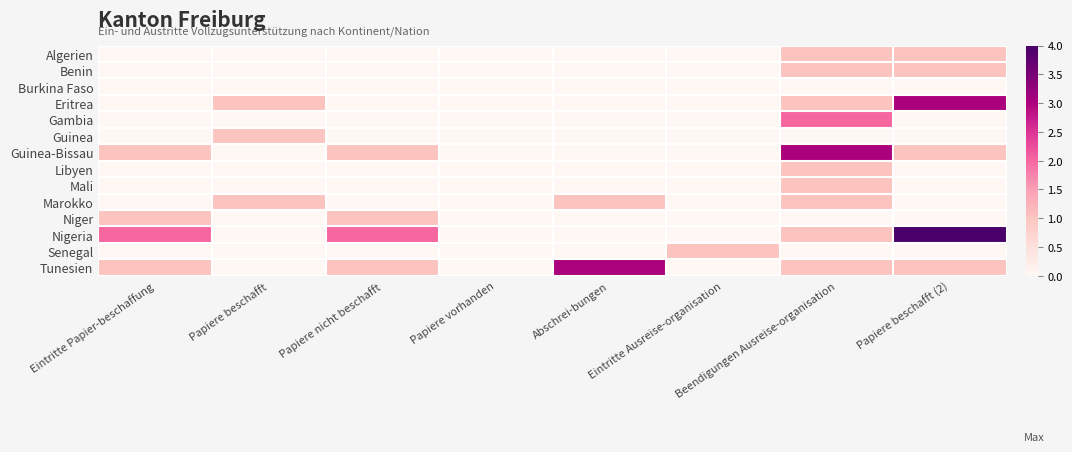

Reading left to right, what are all the values shown in this chart?

Algerien: Eintritte Papier-beschaffung=0	Papiere beschafft=0	Papiere nicht beschafft=0	Papiere vorhanden=0	Abschrei-bungen=0	Eintritte Ausreise-organisation=0	Beendigungen Ausreise-organisation=1	Papiere beschafft (2)=1
Benin: Eintritte Papier-beschaffung=0	Papiere beschafft=0	Papiere nicht beschafft=0	Papiere vorhanden=0	Abschrei-bungen=0	Eintritte Ausreise-organisation=0	Beendigungen Ausreise-organisation=1	Papiere beschafft (2)=1
Burkina Faso: Eintritte Papier-beschaffung=0	Papiere beschafft=0	Papiere nicht beschafft=0	Papiere vorhanden=0	Abschrei-bungen=0	Eintritte Ausreise-organisation=0	Beendigungen Ausreise-organisation=0	Papiere beschafft (2)=0
Eritrea: Eintritte Papier-beschaffung=0	Papiere beschafft=1	Papiere nicht beschafft=0	Papiere vorhanden=0	Abschrei-bungen=0	Eintritte Ausreise-organisation=0	Beendigungen Ausreise-organisation=1	Papiere beschafft (2)=3
Gambia: Eintritte Papier-beschaffung=0	Papiere beschafft=0	Papiere nicht beschafft=0	Papiere vorhanden=0	Abschrei-bungen=0	Eintritte Ausreise-organisation=0	Beendigungen Ausreise-organisation=2	Papiere beschafft (2)=0
Guinea: Eintritte Papier-beschaffung=0	Papiere beschafft=1	Papiere nicht beschafft=0	Papiere vorhanden=0	Abschrei-bungen=0	Eintritte Ausreise-organisation=0	Beendigungen Ausreise-organisation=0	Papiere beschafft (2)=0
Guinea-Bissau: Eintritte Papier-beschaffung=1	Papiere beschafft=0	Papiere nicht beschafft=1	Papiere vorhanden=0	Abschrei-bungen=0	Eintritte Ausreise-organisation=0	Beendigungen Ausreise-organisation=3	Papiere beschafft (2)=1
Libyen: Eintritte Papier-beschaffung=0	Papiere beschafft=0	Papiere nicht beschafft=0	Papiere vorhanden=0	Abschrei-bungen=0	Eintritte Ausreise-organisation=0	Beendigungen Ausreise-organisation=1	Papiere beschafft (2)=0
Mali: Eintritte Papier-beschaffung=0	Papiere beschafft=0	Papiere nicht beschafft=0	Papiere vorhanden=0	Abschrei-bungen=0	Eintritte Ausreise-organisation=0	Beendigungen Ausreise-organisation=1	Papiere beschafft (2)=0
Marokko: Eintritte Papier-beschaffung=0	Papiere beschafft=1	Papiere nicht beschafft=0	Papiere vorhanden=0	Abschrei-bungen=1	Eintritte Ausreise-organisation=0	Beendigungen Ausreise-organisation=1	Papiere beschafft (2)=0
Niger: Eintritte Papier-beschaffung=1	Papiere beschafft=0	Papiere nicht beschafft=1	Papiere vorhanden=0	Abschrei-bungen=0	Eintritte Ausreise-organisation=0	Beendigungen Ausreise-organisation=0	Papiere beschafft (2)=0
Nigeria: Eintritte Papier-beschaffung=2	Papiere beschafft=0	Papiere nicht beschafft=2	Papiere vorhanden=0	Abschrei-bungen=0	Eintritte Ausreise-organisation=0	Beendigungen Ausreise-organisation=1	Papiere beschafft (2)=4
Senegal: Eintritte Papier-beschaffung=0	Papiere beschafft=0	Papiere nicht beschafft=0	Papiere vorhanden=0	Abschrei-bungen=0	Eintritte Ausreise-organisation=1	Beendigungen Ausreise-organisation=0	Papiere beschafft (2)=0
Tunesien: Eintritte Papier-beschaffung=1	Papiere beschafft=0	Papiere nicht beschafft=1	Papiere vorhanden=0	Abschrei-bungen=3	Eintritte Ausreise-organisation=0	Beendigungen Ausreise-organisation=1	Papiere beschafft (2)=1